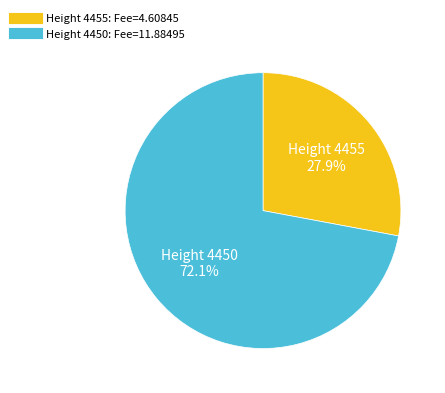

Is there a majority slice in this chart?

Yes